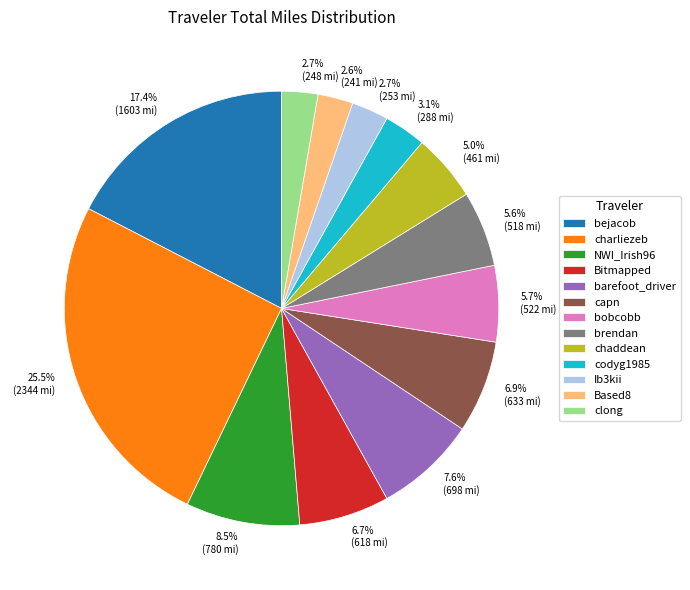

To the nearest percent, what is the average slice percentage?

8%